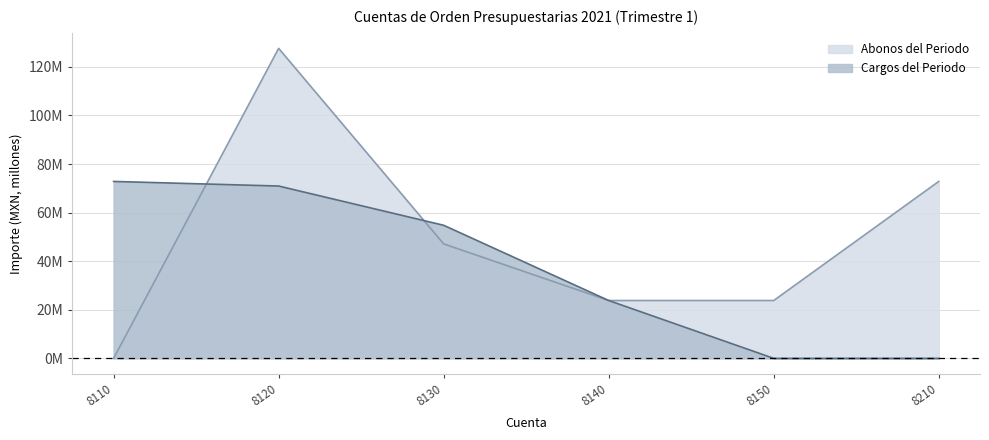

What is the total value across all series at 8140?

47.6